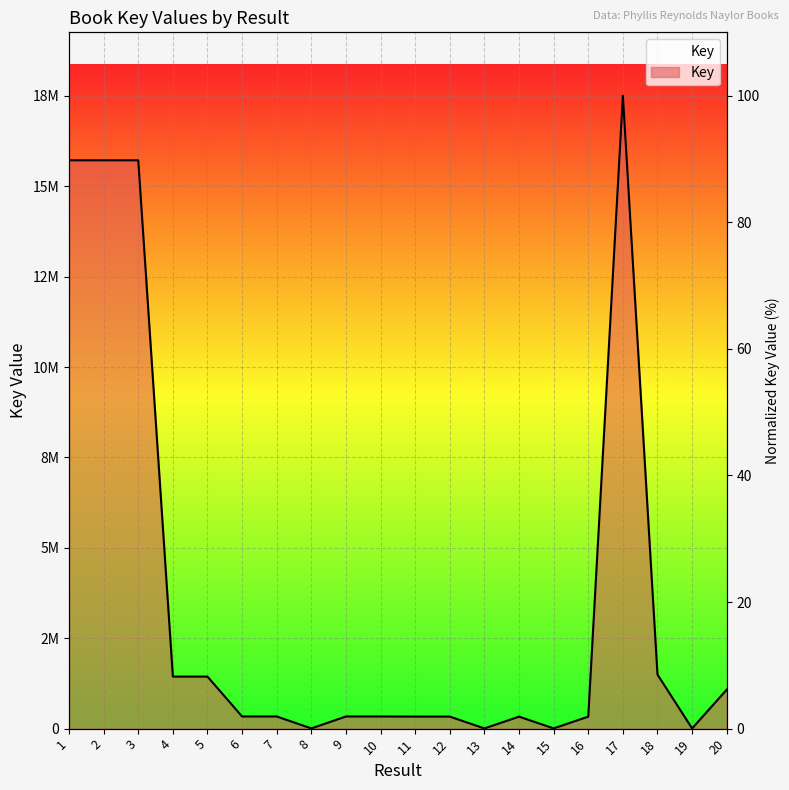

Is it true that the value at 16 is 332297?

True